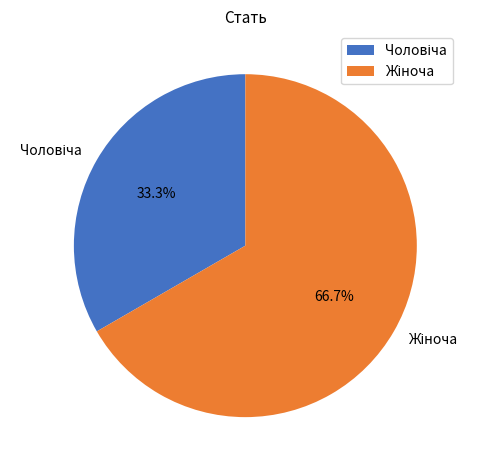

Does any single category account for the majority?

Yes